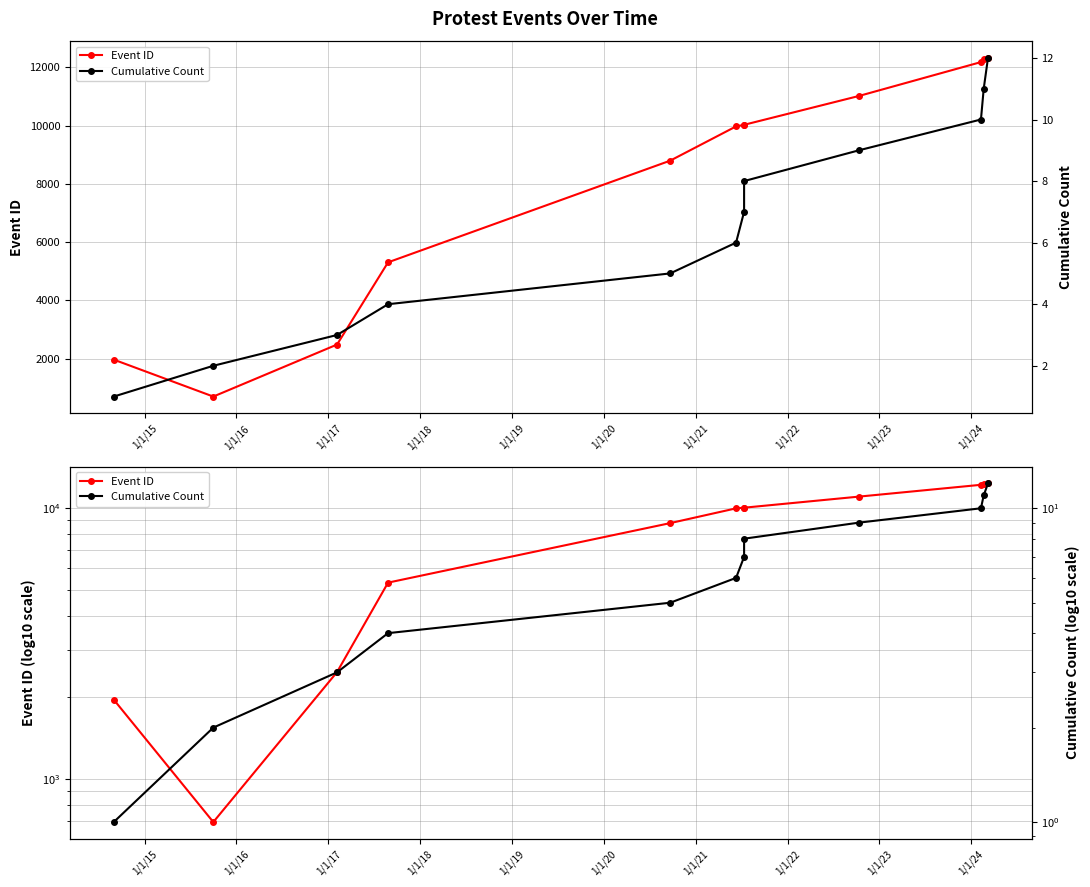

What is the greatest value displayed?

12325